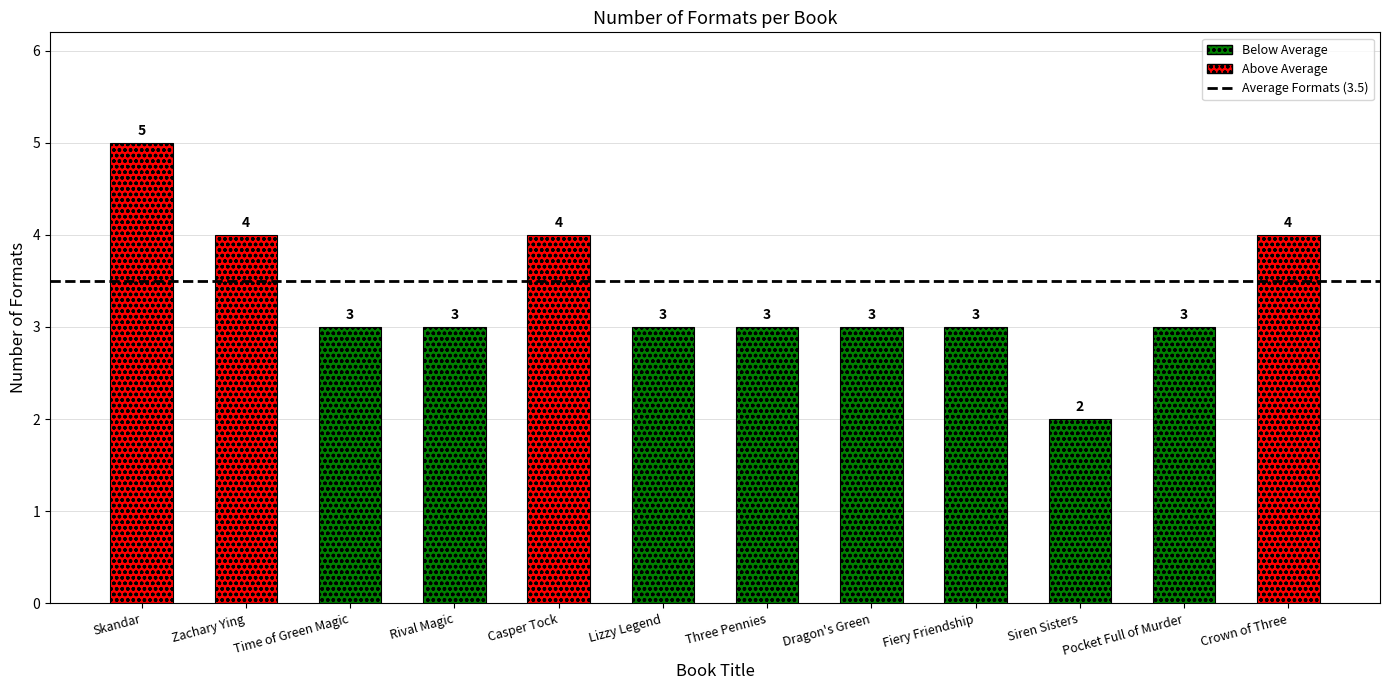

Rank the categories by value from lowest to highest.

Siren Sisters, Time of Green Magic, Rival Magic, Lizzy Legend, Three Pennies, Dragon's Green, Fiery Friendship, Pocket Full of Murder, Zachary Ying and the Dragon Emperor, Casper Tock and the Everdark Wings, Crown of Three, Skandar and the Unicorn Thief